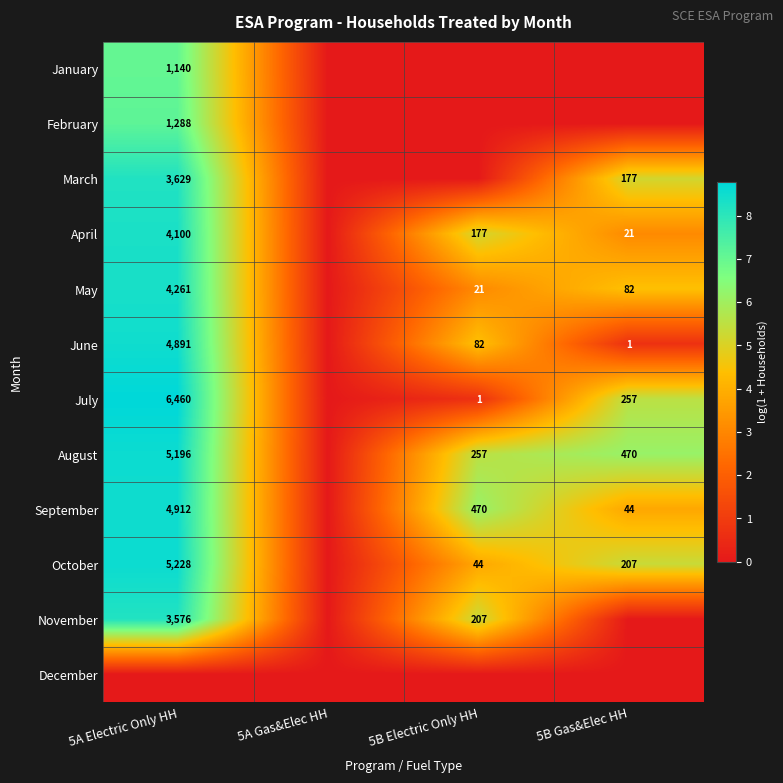

The April series shows 824 at 5A Electric Only HH. True or false?

False